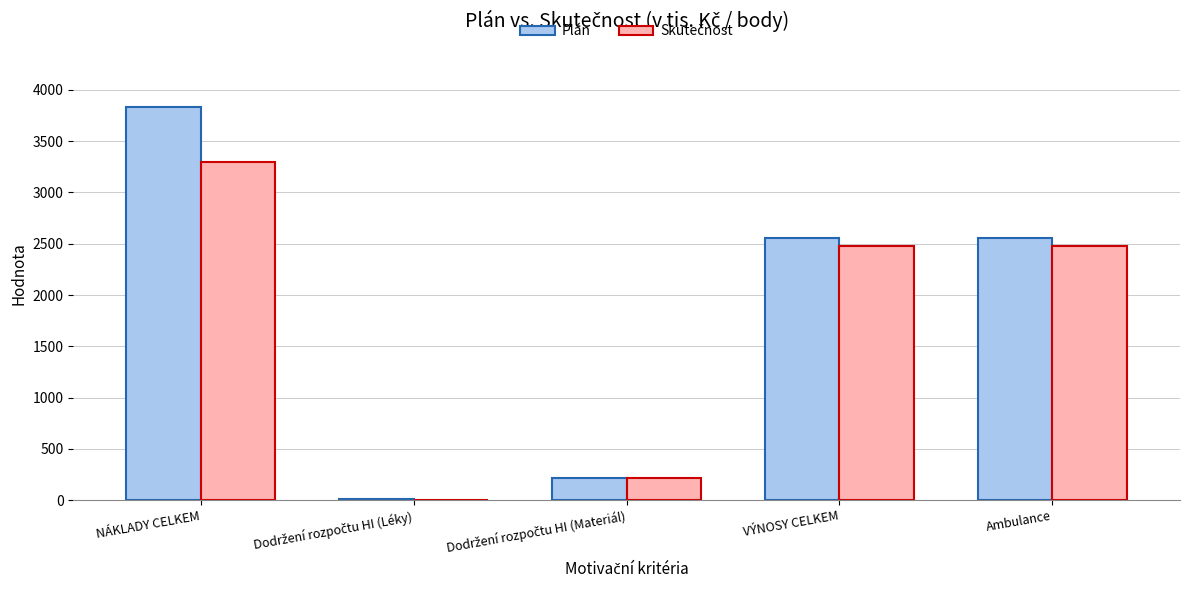

Read the Plán value at Ambulance.

2558.4